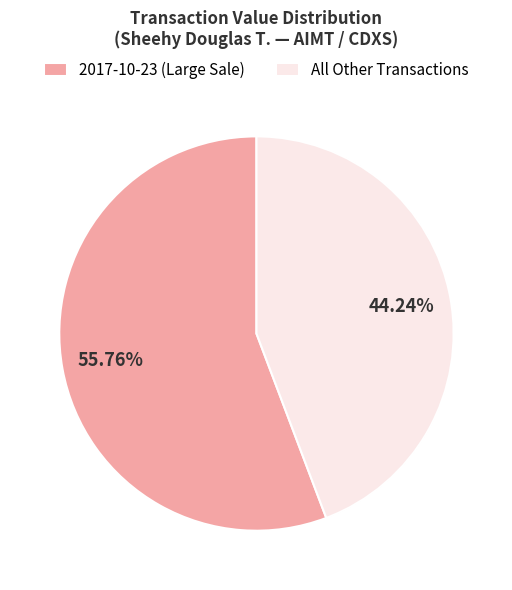

Rank the categories by value from highest to lowest.

2017-10-23 (Large Sale), All Other Transactions